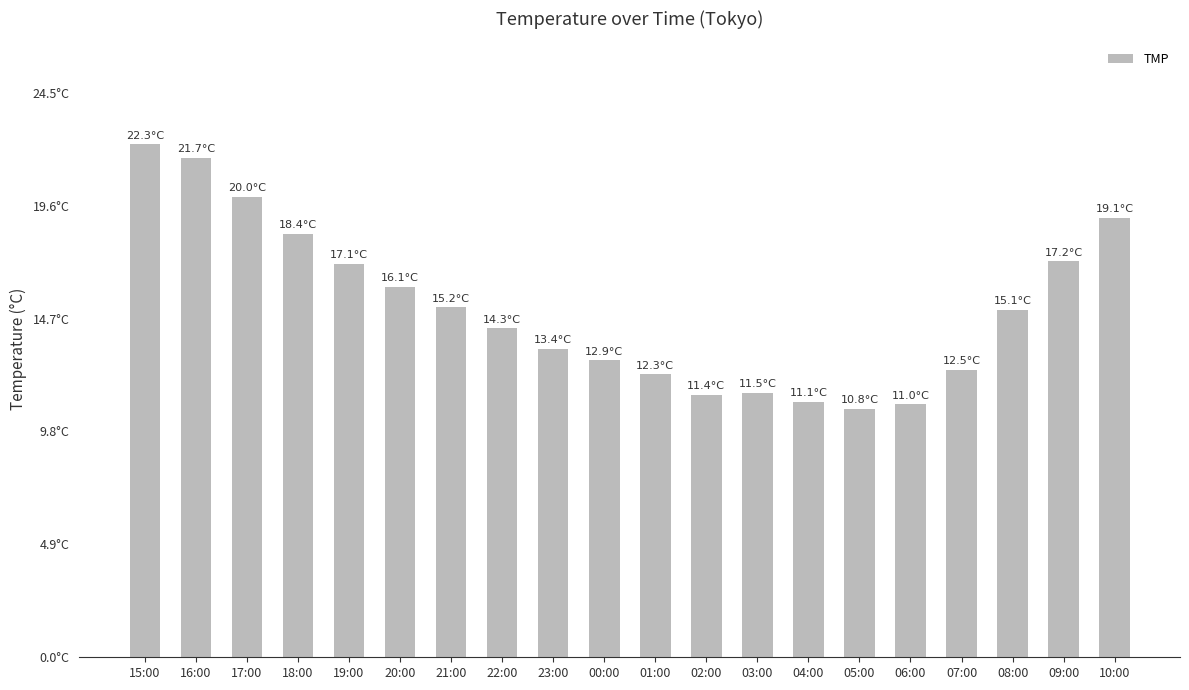

Reading right to left, list all the values displayed in this chart.

10:00=19.1	09:00=17.2	08:00=15.1	07:00=12.5	06:00=11.0	05:00=10.8	04:00=11.1	03:00=11.5	02:00=11.4	01:00=12.3	00:00=12.9	23:00=13.4	22:00=14.3	21:00=15.2	20:00=16.1	19:00=17.1	18:00=18.4	17:00=20.0	16:00=21.7	15:00=22.3